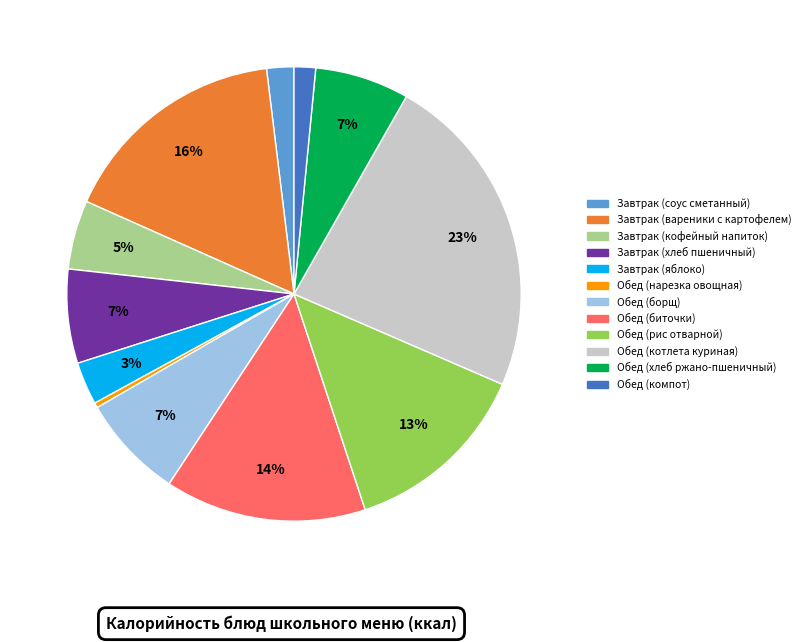

Count the number of slices in the pie.

12